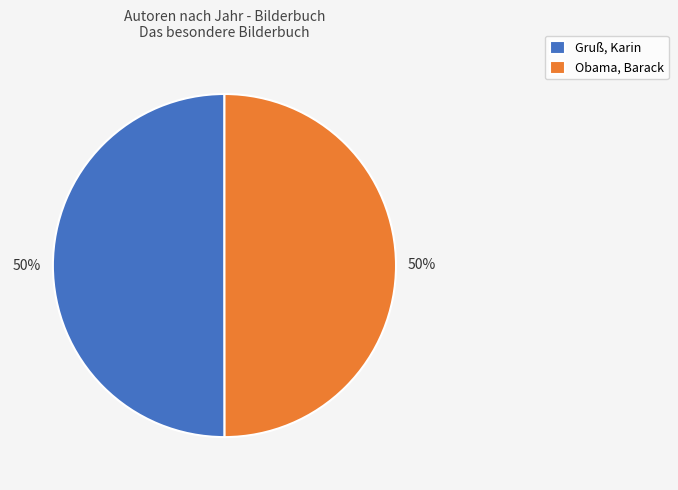

The Obama, Barack slice represents 50% of the pie. True or false?

True